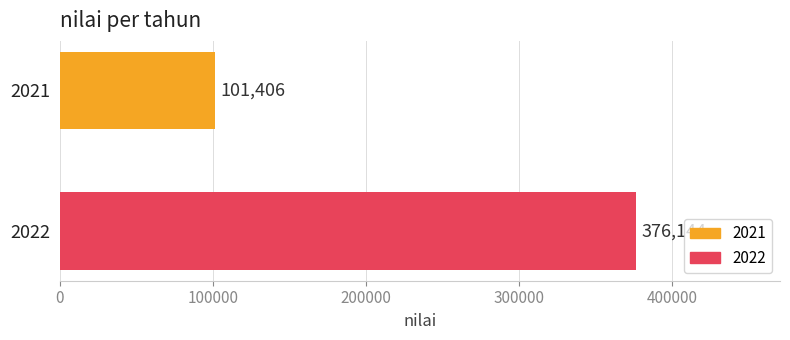

What is the smallest value displayed?

101406